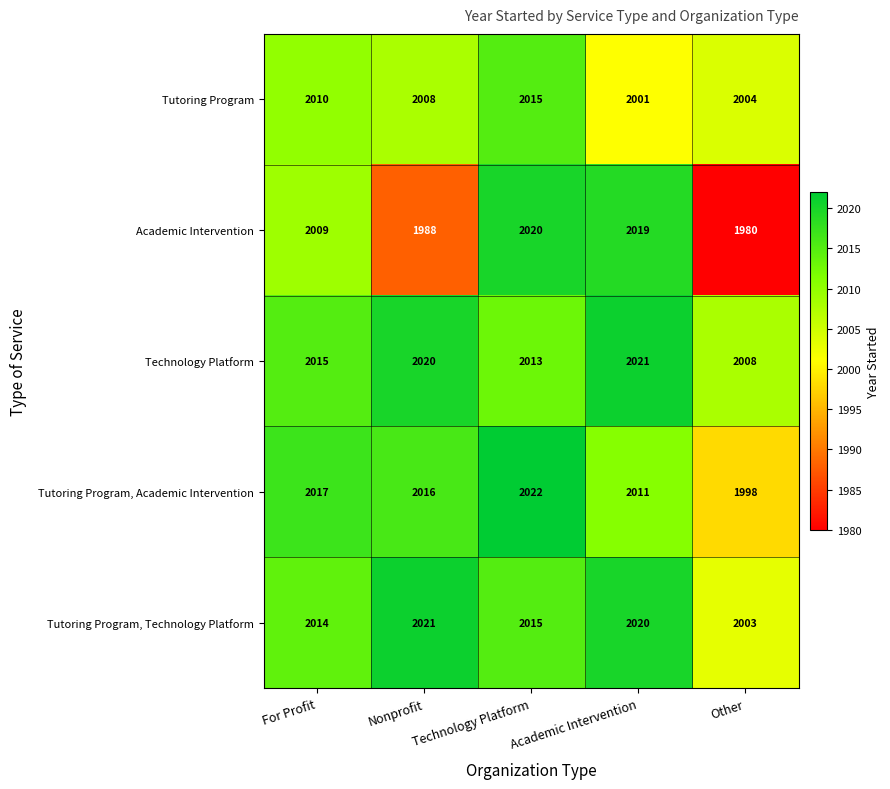

What is the difference between the Tutoring Program, Technology Platform values at Other and Technology Platform?

12